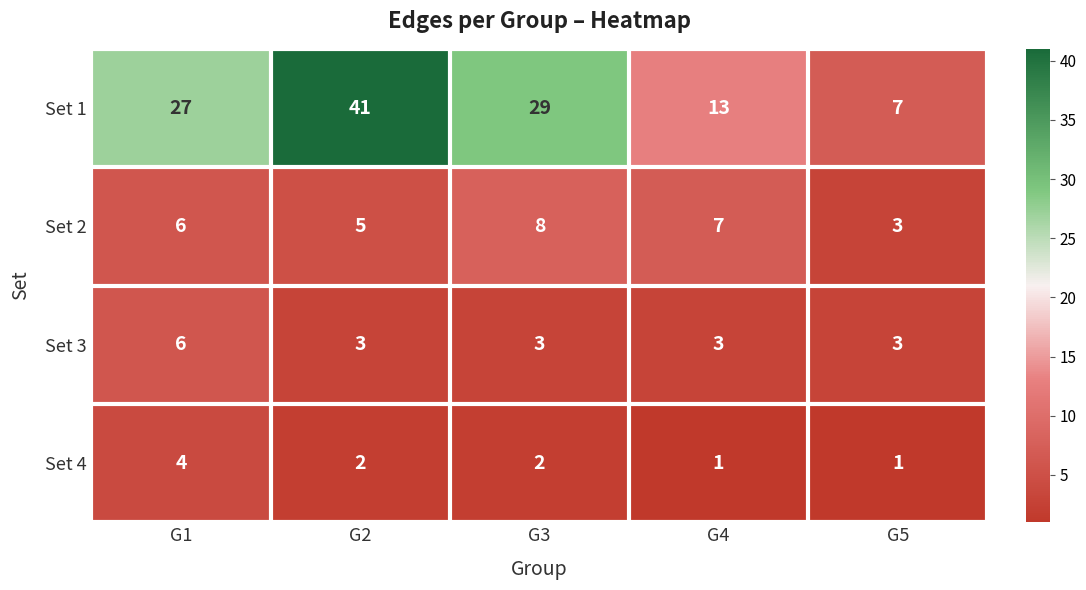

How many values in the Set 2 series are below 6?

2